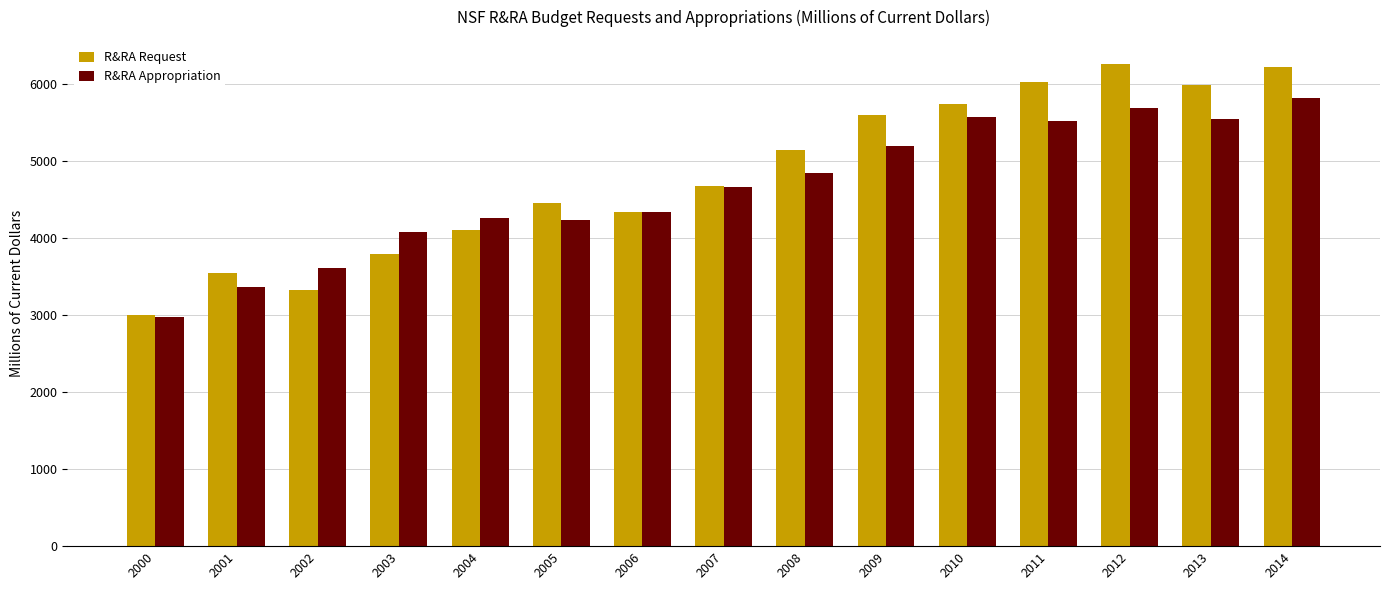

What are all the series names shown in the legend?

R&RA Request, R&RA Appropriation